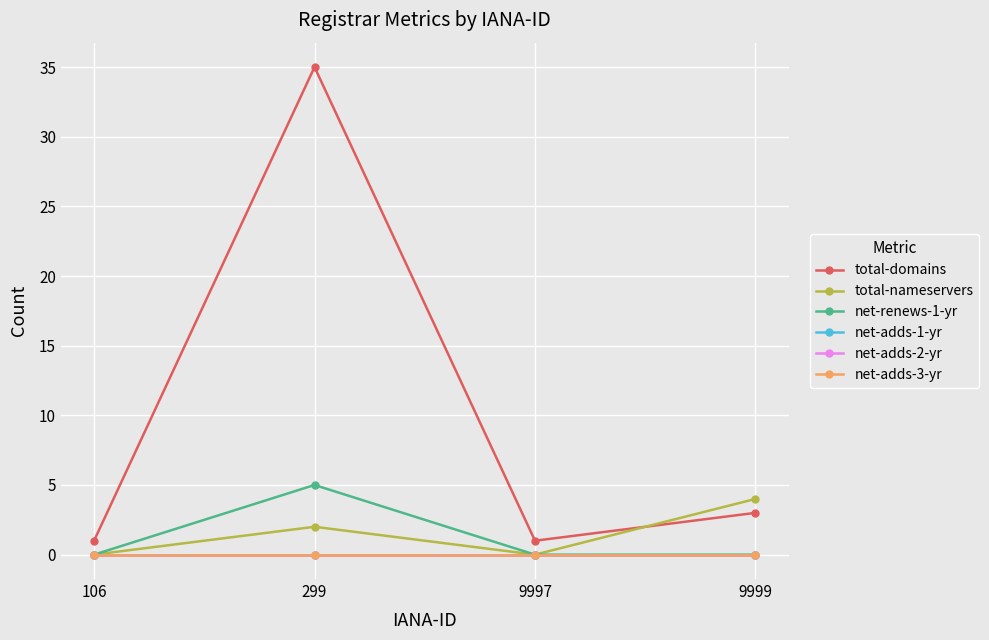

At which label does total-nameservers first exceed 2?

9999